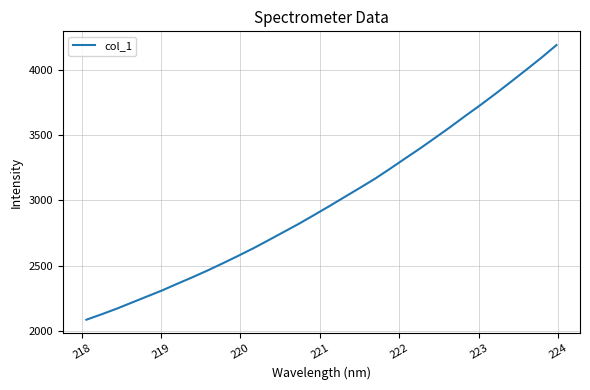

How many distinct data groups are displayed?

1